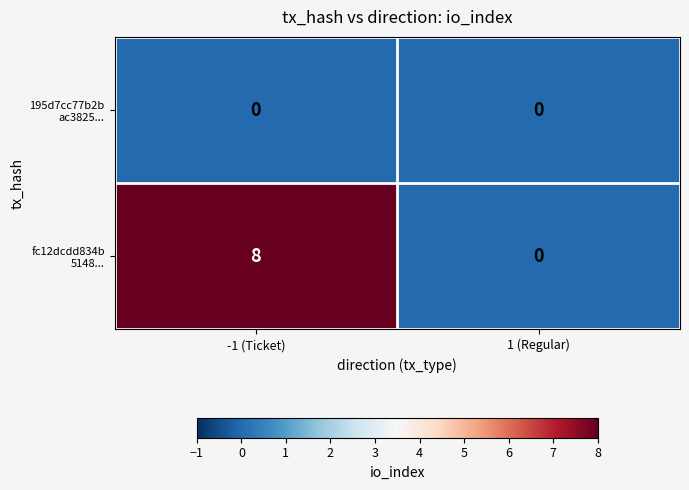

What is the maximum value shown in the chart?

8